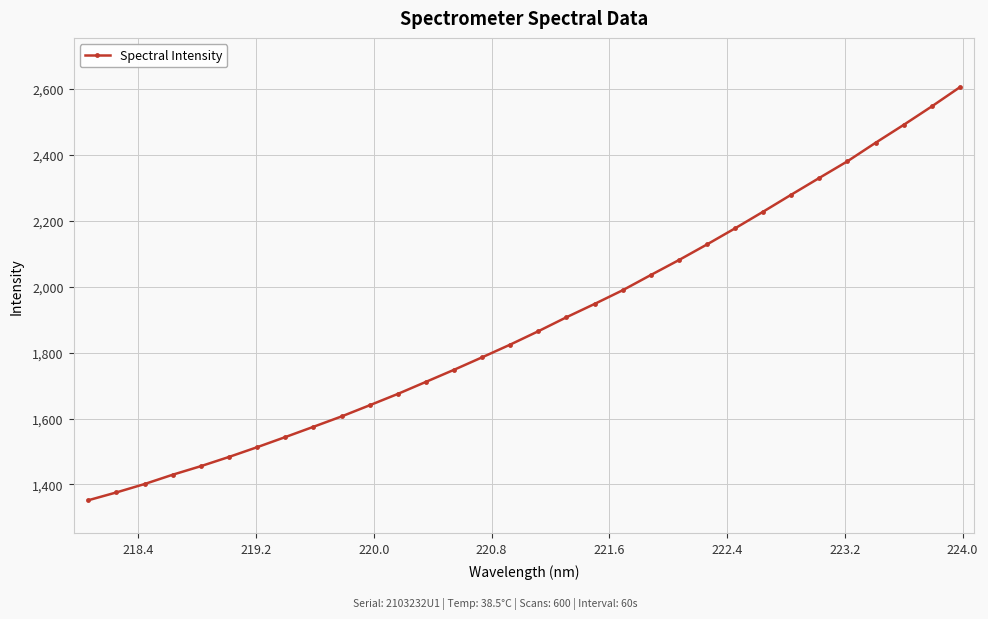

What is the sum of all values?

60550.0